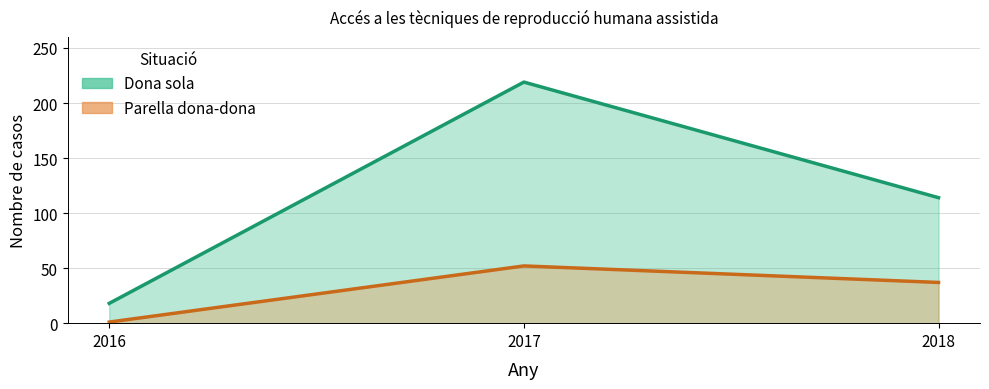

Reading left to right, extract all data points from this chart.

Dona sola: 18	219	114
Parella dona-dona: 1	52	37